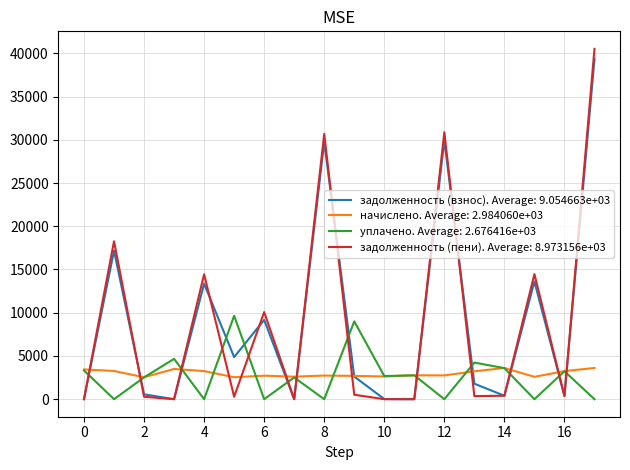

After their last crossing, which series has the higher values: уплачено. Average: 2.676416e+03 or задолженность (пени). Average: 8.973156e+03?

задолженность (пени). Average: 8.973156e+03